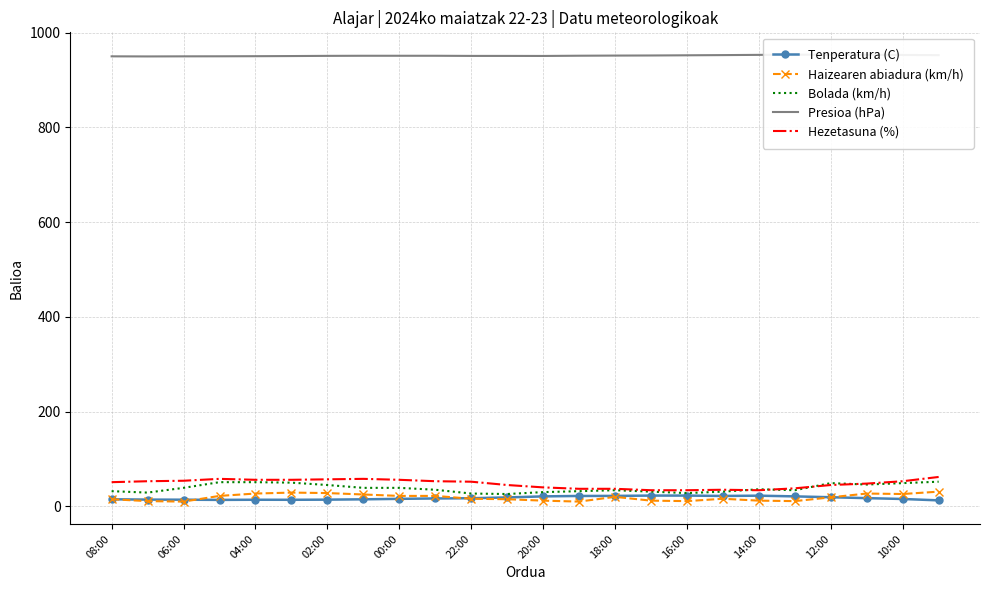

Is it true that Bolada (km/h) equals 32.0 at 08:00?

True